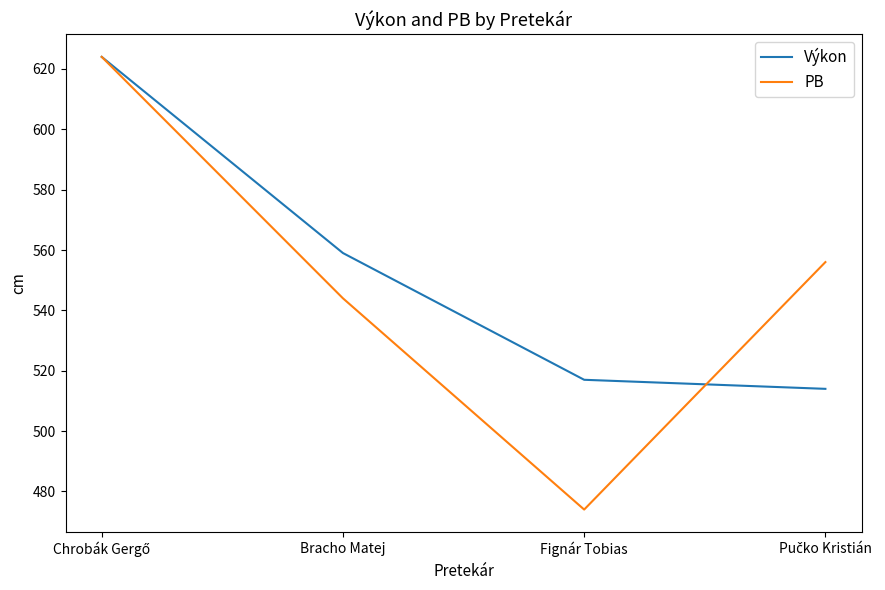

What position from the right is Fignár Tobias?

2